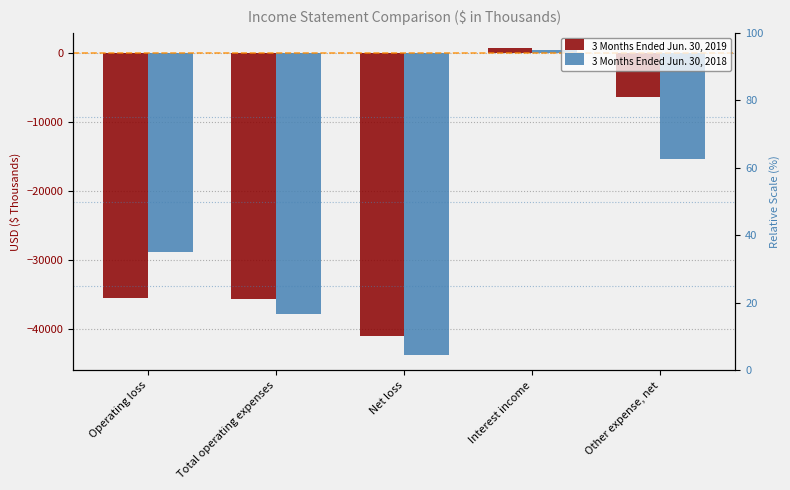

Which category has the lowest value across all series?

Net loss